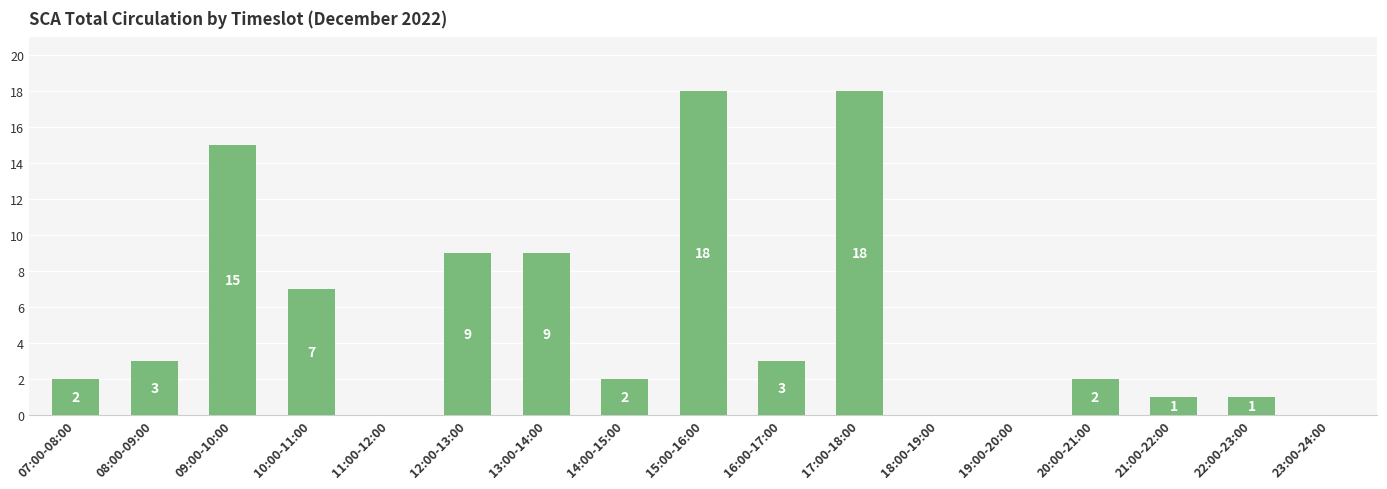

Is it true that the value at 19:00-20:00 is 0?

True